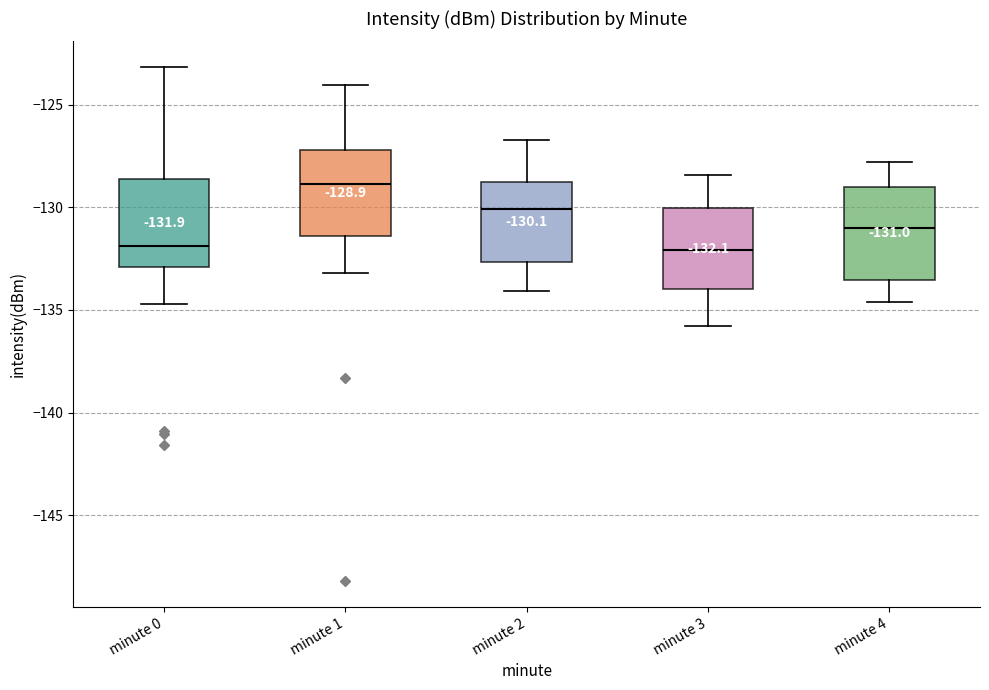

Which box has the highest median line?

minute 1